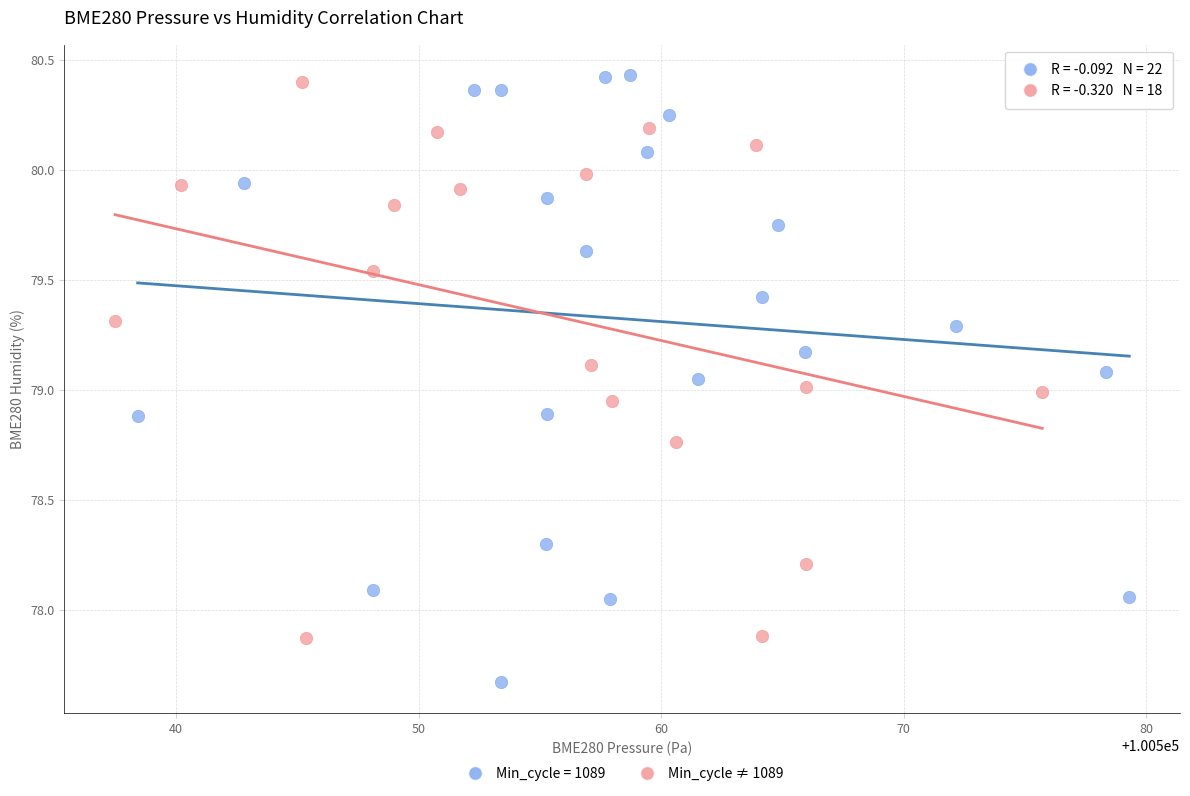

Which series has the largest Y range (max minus min)?

Min_cycle = 1089